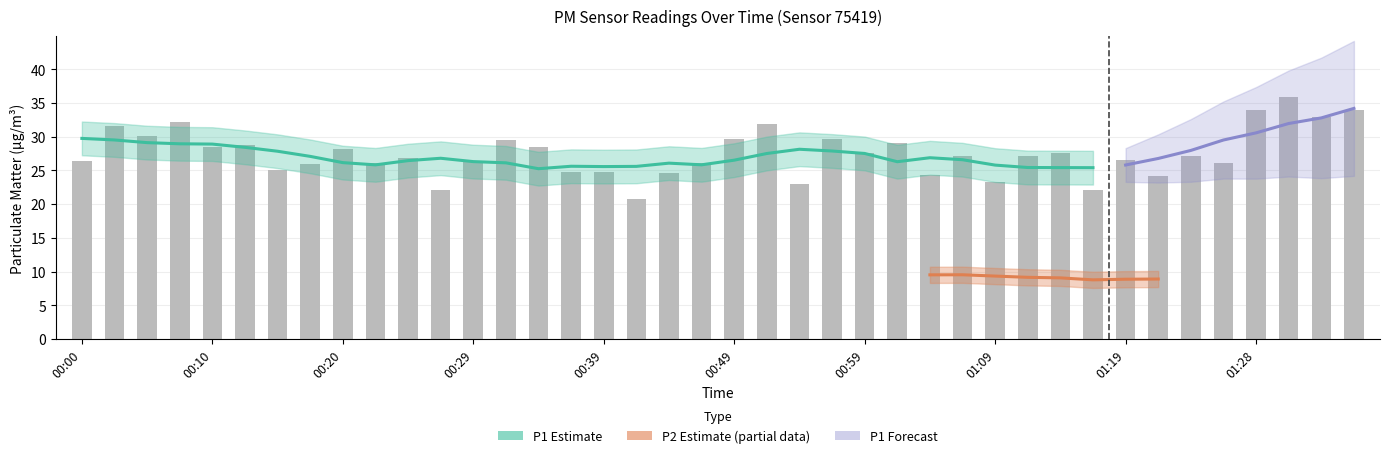

List the labels in order of value, smallest first.

00:42, 00:27, 01:16, 00:54, 01:09, 01:21, 01:04, 00:44, 00:37, 00:39, 00:15, 00:17, 01:26, 00:22, 00:47, 00:00, 00:29, 01:19, 00:24, 01:23, 01:11, 01:06, 01:14, 00:59, 00:20, 00:34, 00:10, 00:12, 01:01, 00:32, 00:56, 00:49, 00:05, 00:02, 00:52, 00:07, 01:33, 01:28, 01:36, 01:31